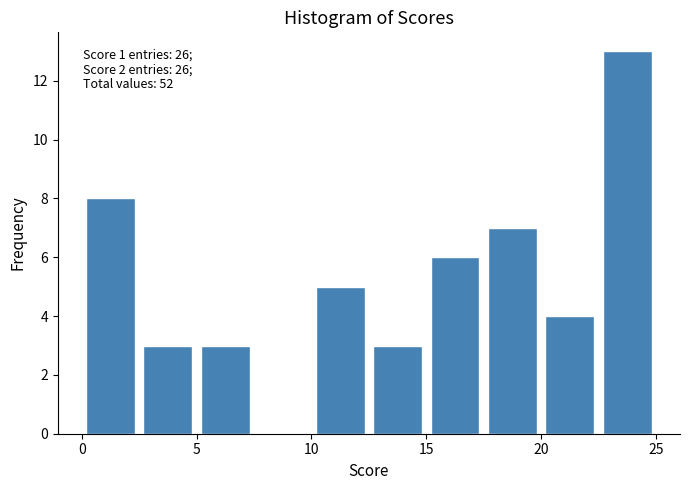

Which range on the x-axis has the tallest bar?

22.5 to 25.0